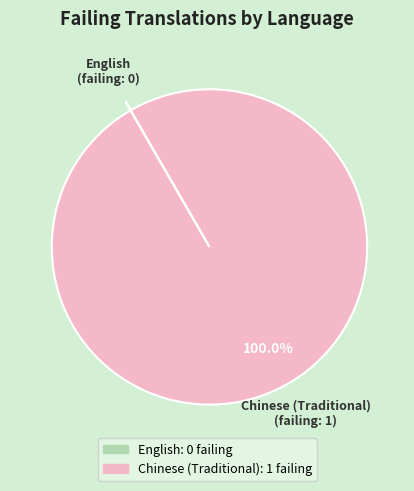

Is Chinese (Traditional) the majority of the pie?

Yes